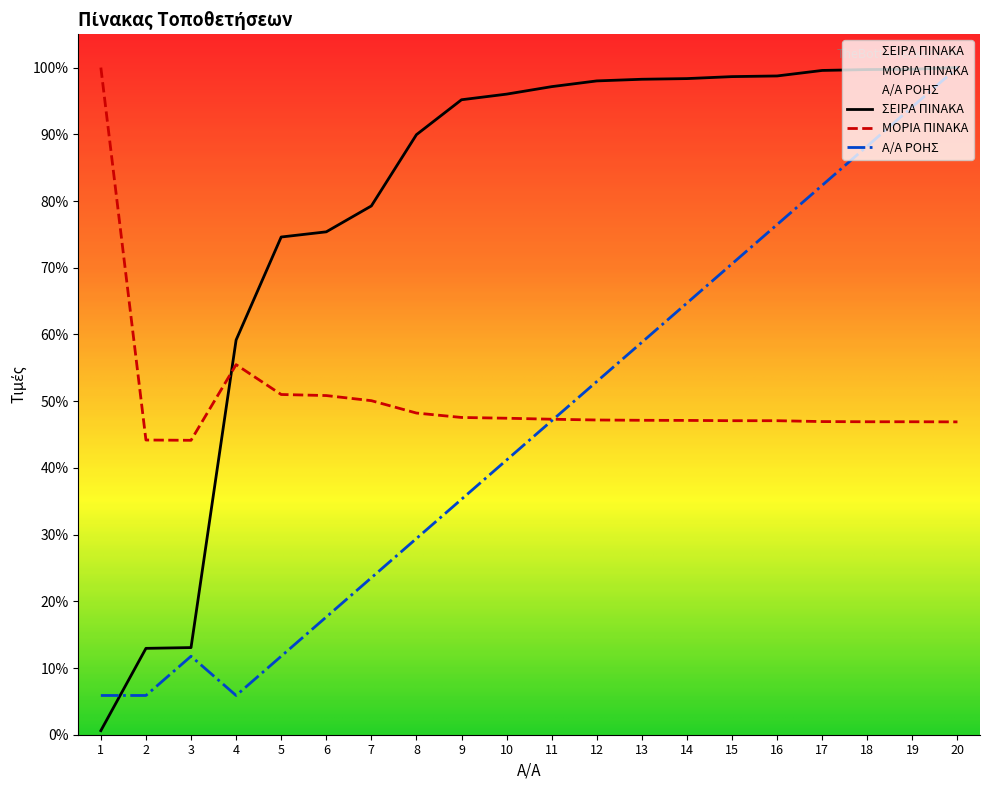

What is the value of the ΜΟΡΙΑ ΠΙΝΑΚΑ point at the 13th from the left?

47.1